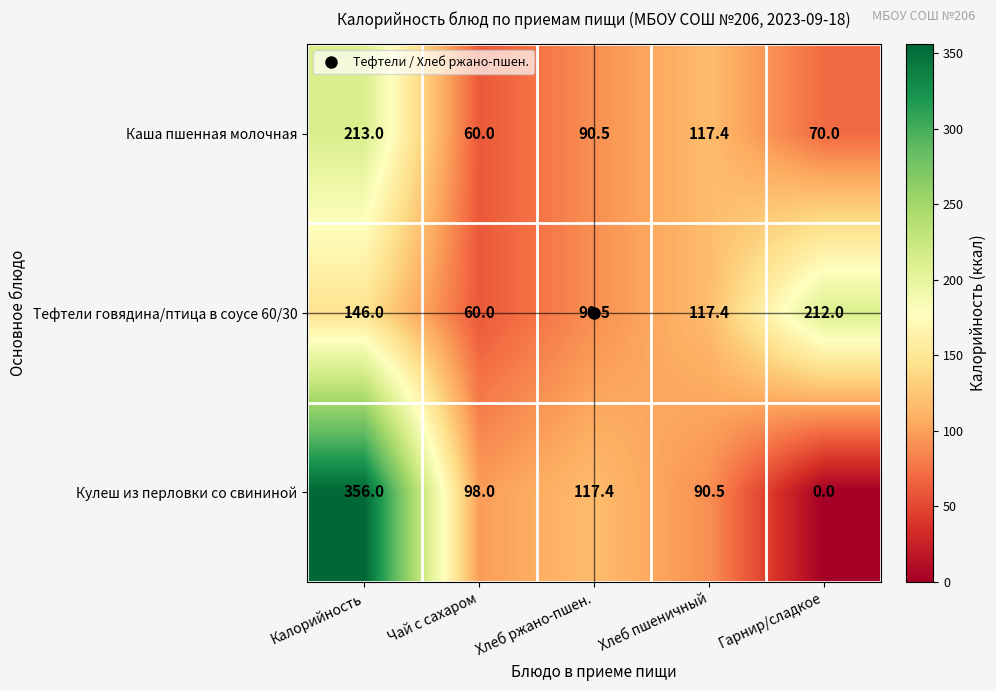

Read the Тефтели говядина/птица в соусе 60/30 value at Хлеб ржано-пшен..

90.5